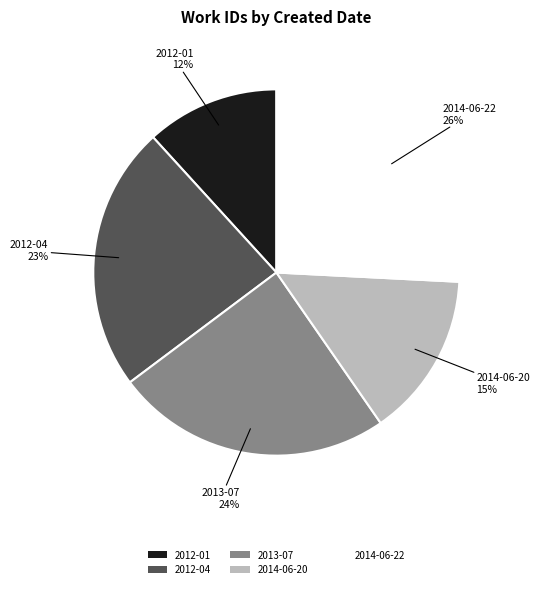

Does 2013-07 account for over 50% of the chart?

No